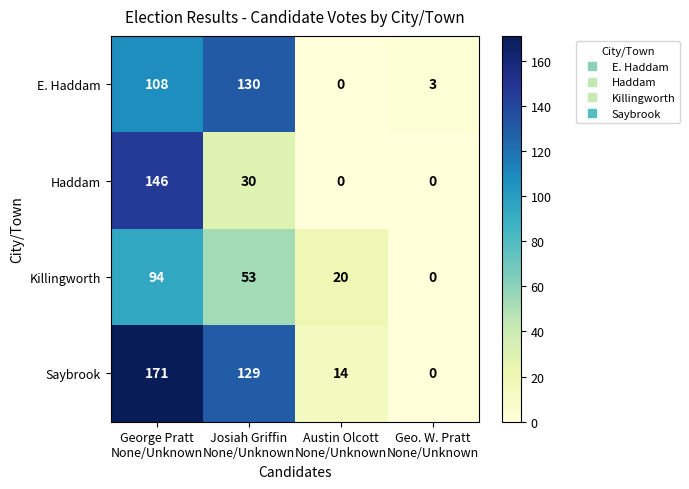

What is the average value of the E. Haddam series?

60